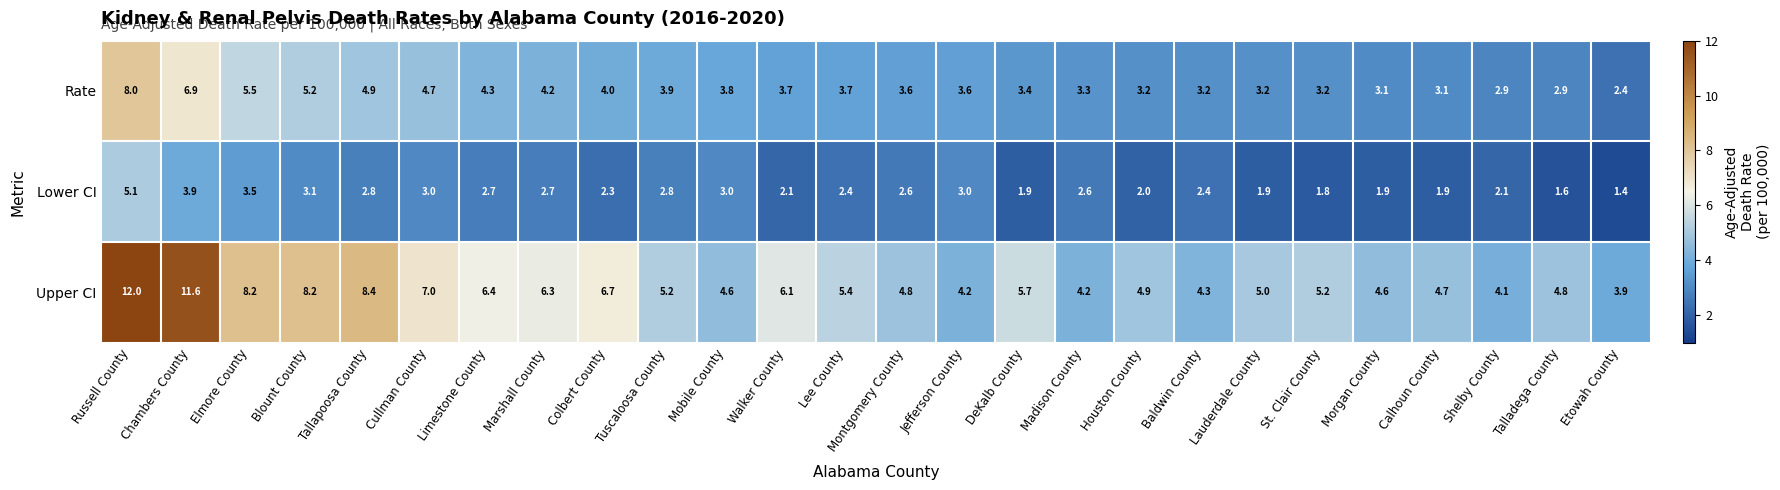

Count the number of data series in this chart.

3